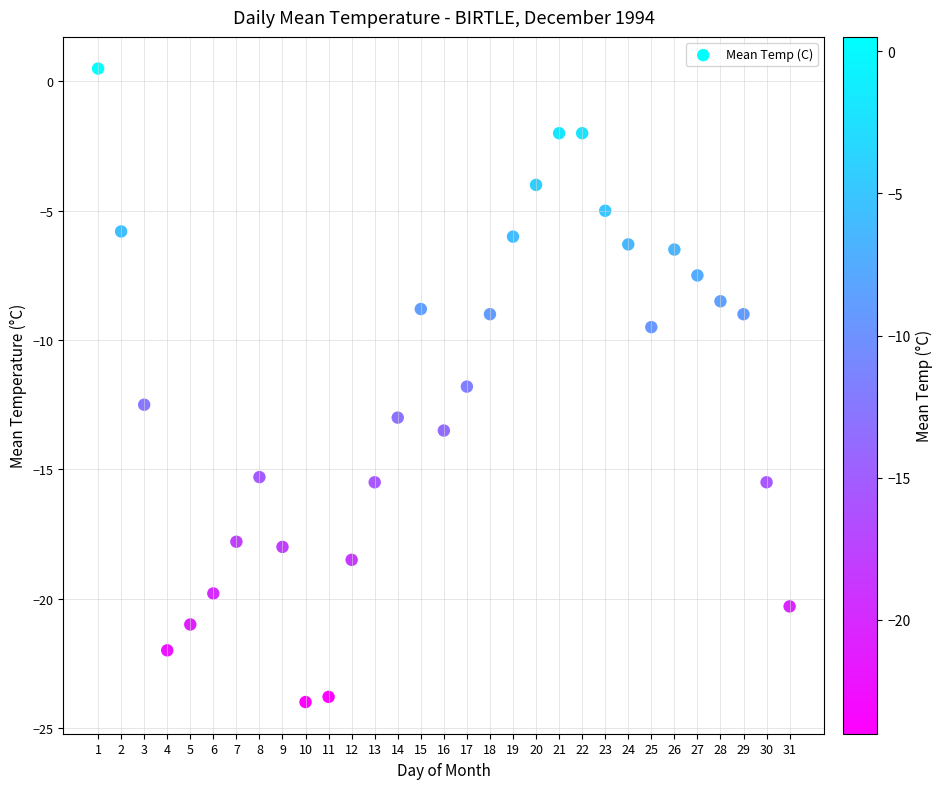

What Y value in the scatter plot is closest to -11?

-11.8